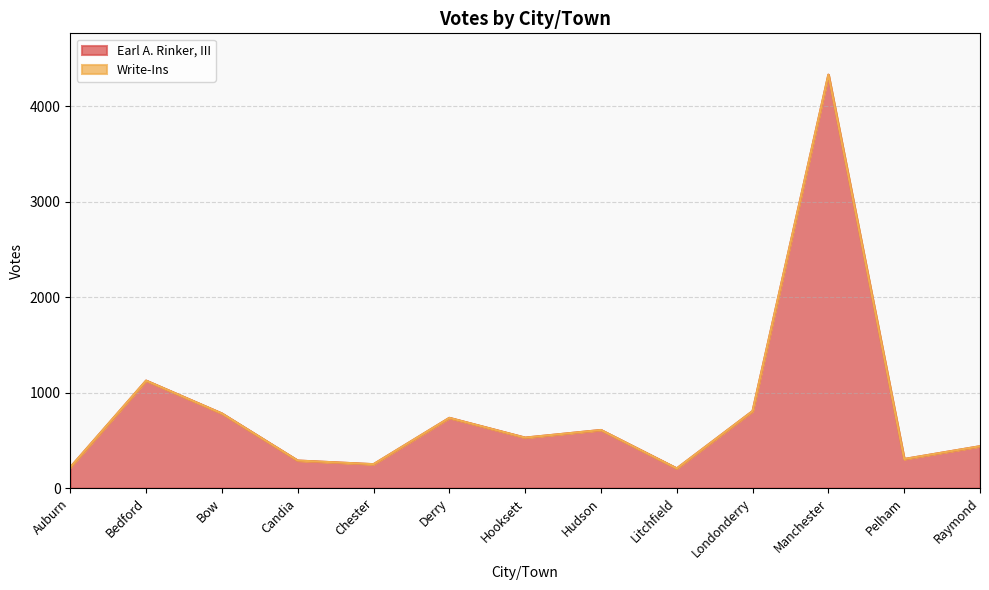

What is the sum of all values?

10615